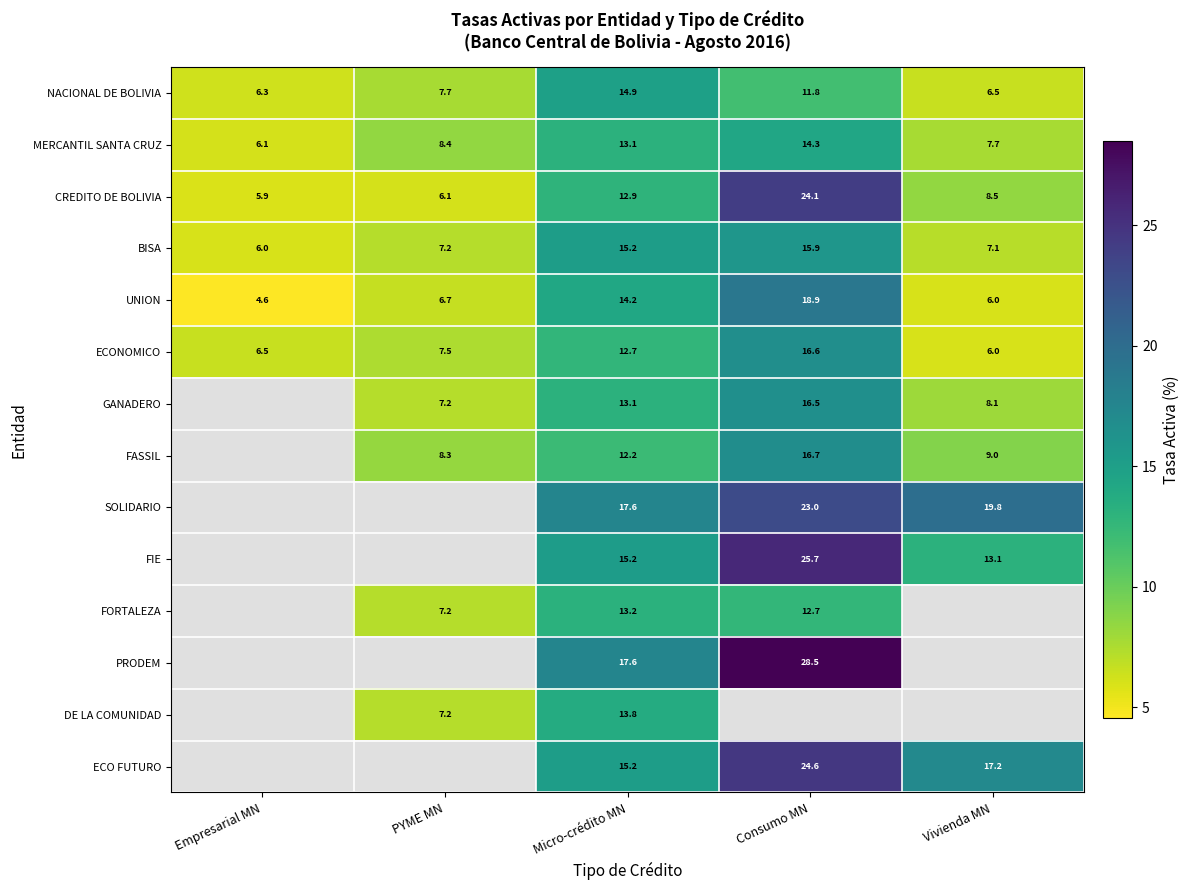

Is the value of FASSIL at Consumo MN greater than the value of ECONOMICO at PYME MN?

Yes